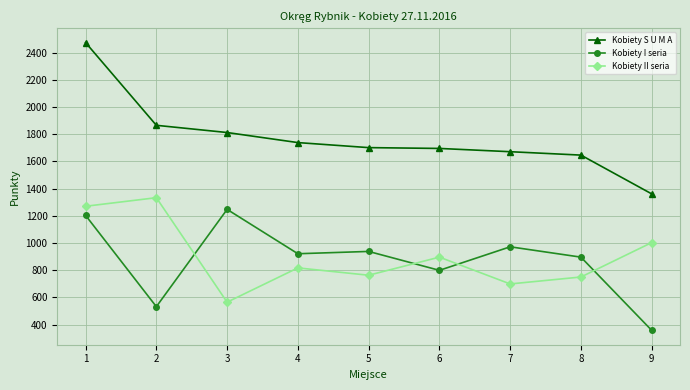

What is the value of the Kobiety I seria point at the 1st from the left?

1203